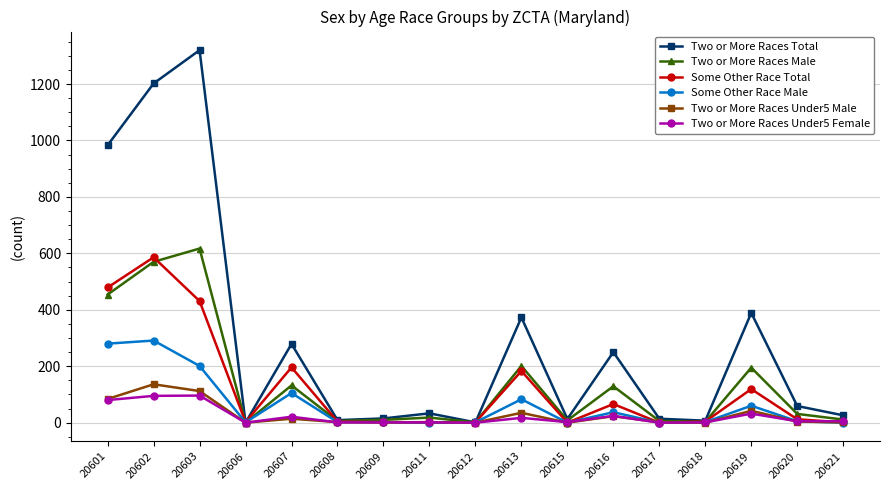

At which label does Two or More Races Under5 Female first exceed 5?

20601